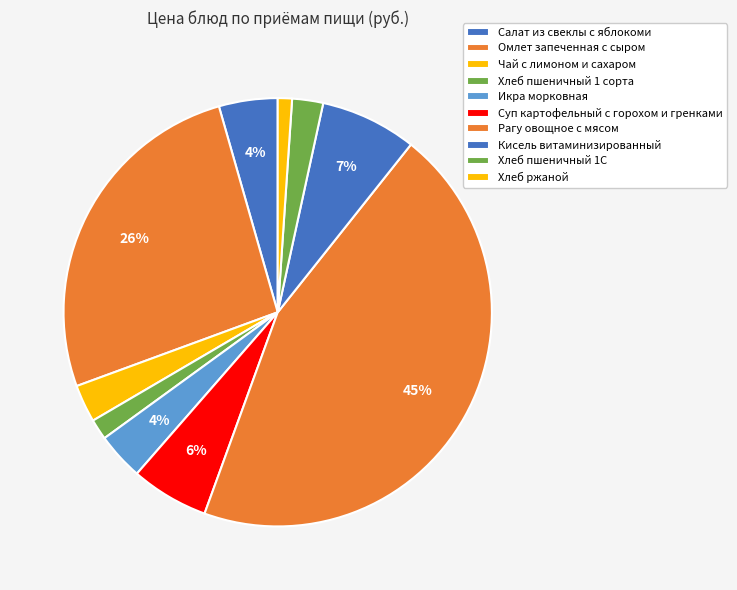

How many segments does this pie chart have?

10